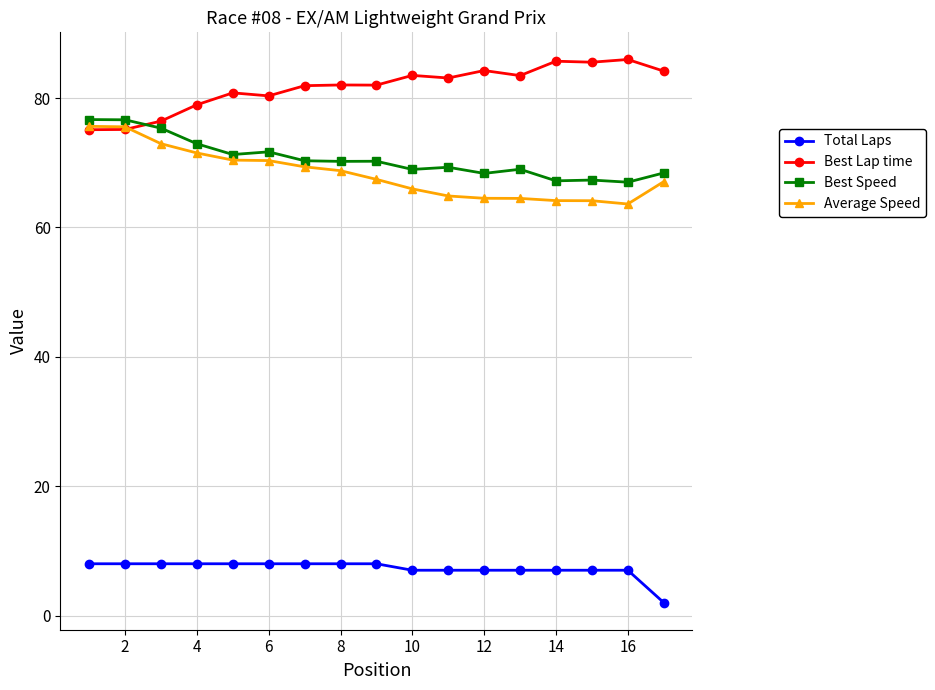

How many values in the Best Speed series are below 70?

8